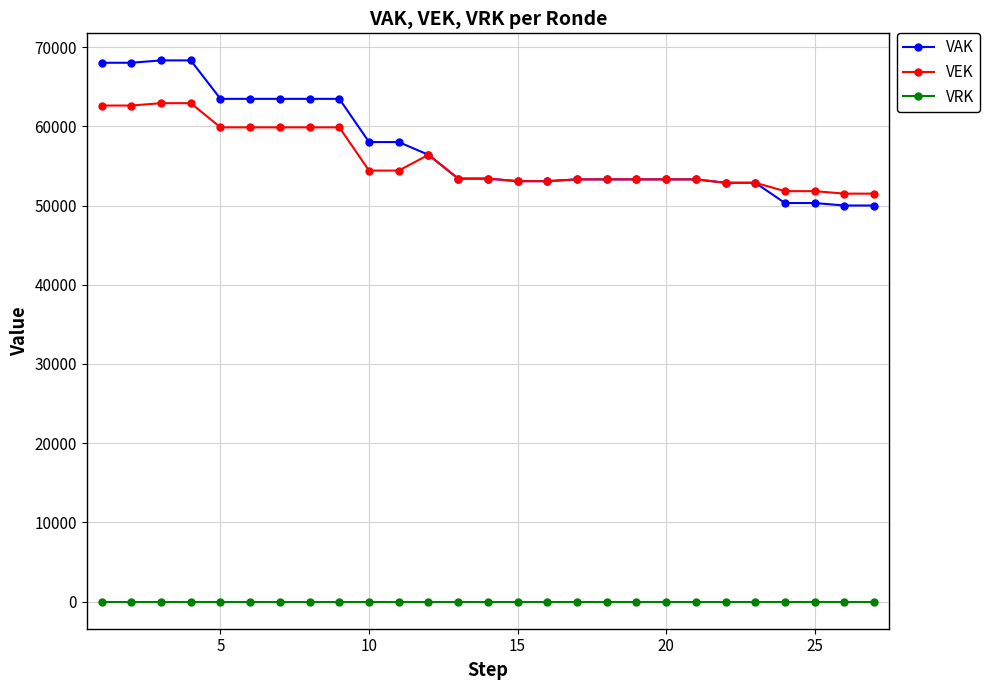

Which series has the widest spread of values?

VAK